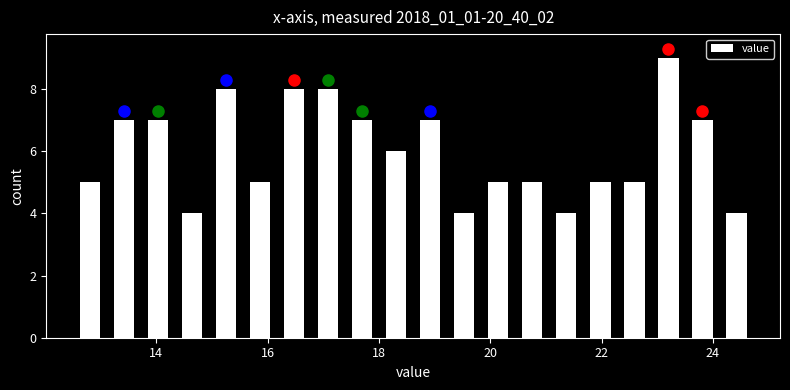

Read against the x-axis, roughly where is the centre of the tallest bar?

23.2